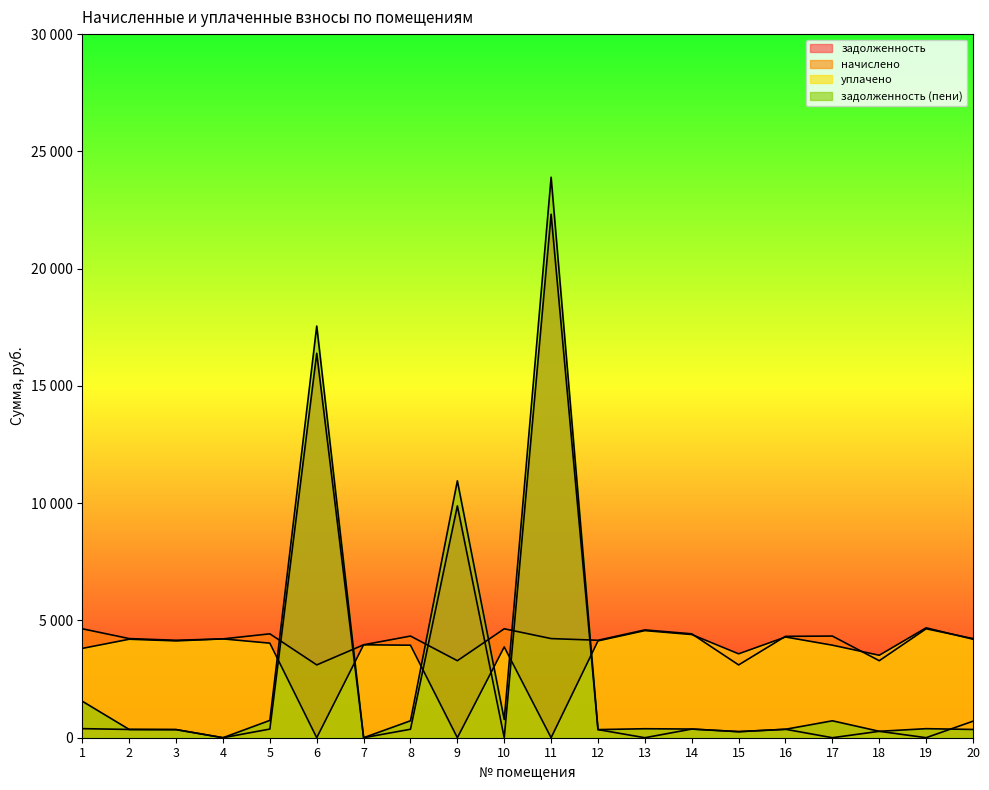

What is the difference between the maximum and minimum values in the задолженность (пени) series?

23897.8